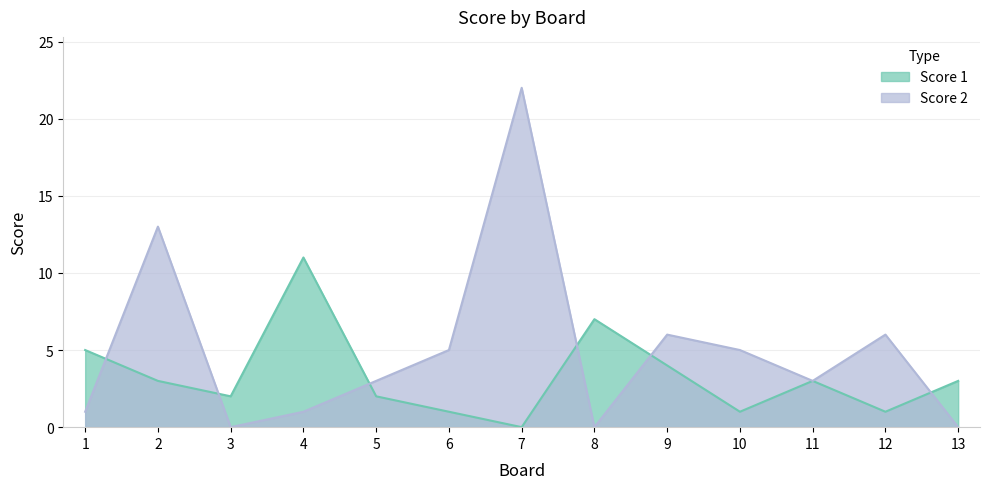

What is the value of the Score 1 point at the 12th from the left?

1